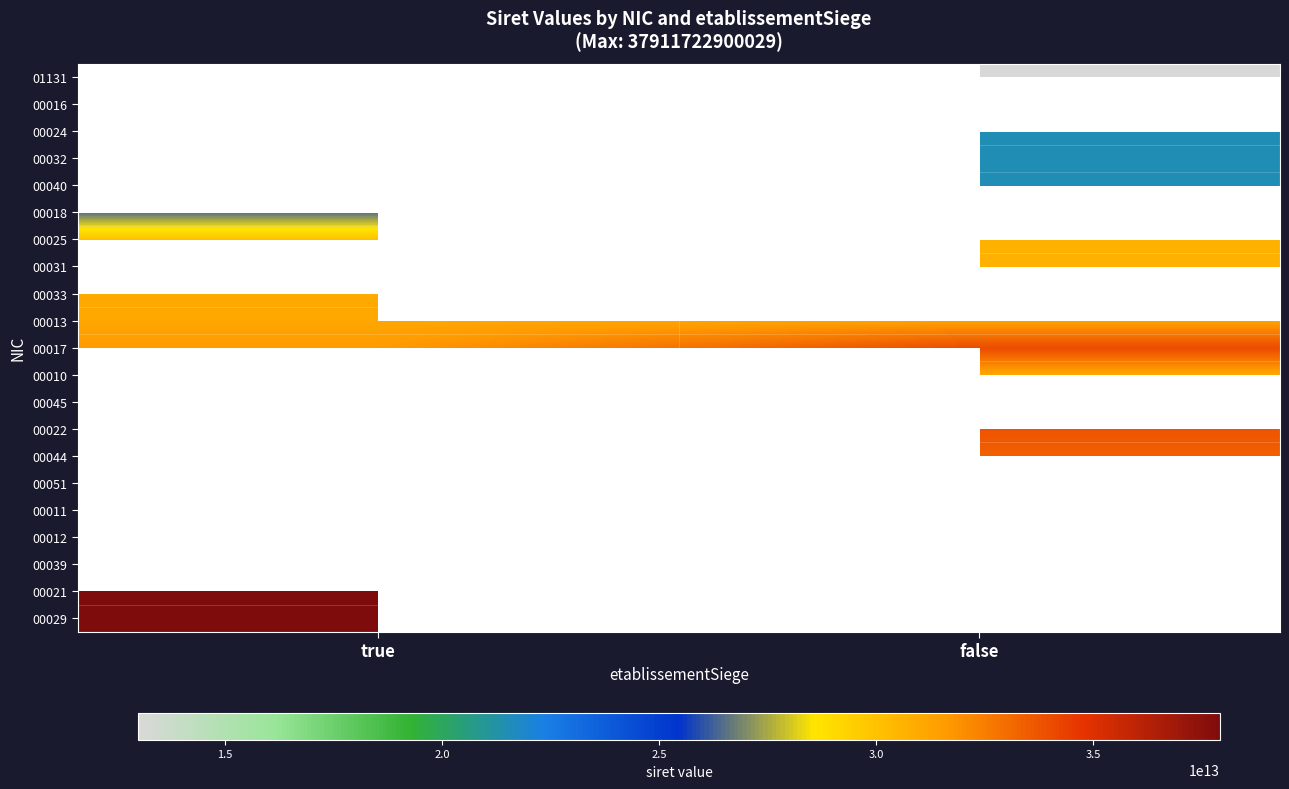

Count the number of categories in the chart.

2